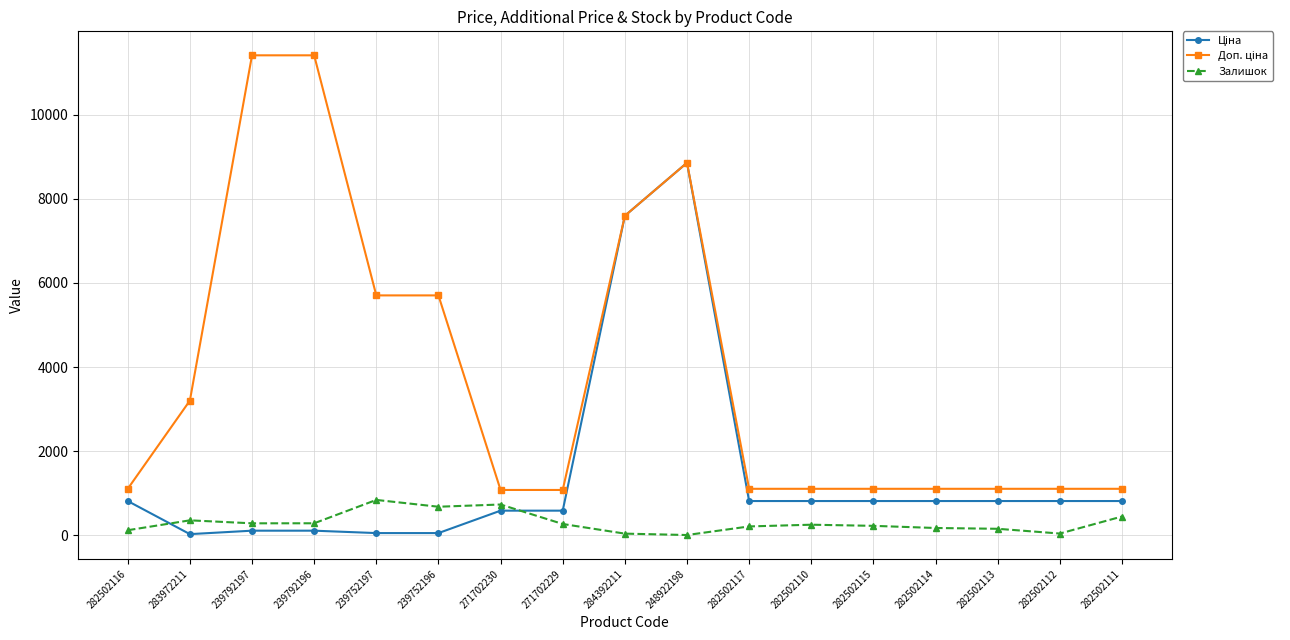

What is the smallest value displayed?

11.0